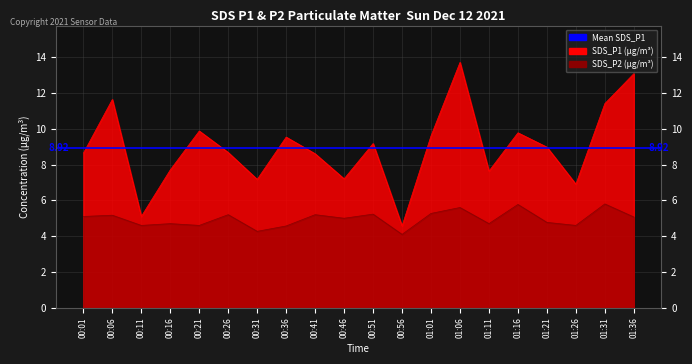

Reading left to right, what are all the values shown in this chart?

SDS_P1: 00:01=8.6	00:06=11.6	00:11=5.1	00:16=7.7	00:21=9.9	00:26=8.7	00:31=7.2	00:36=9.5	00:41=8.6	00:46=7.2	00:51=9.2	00:56=4.6	01:01=9.6	01:06=13.7	01:11=7.6	01:16=9.8	01:21=9.0	01:26=6.9	01:31=11.4	01:36=13.1
SDS_P2: 00:01=5.1	00:06=5.2	00:11=4.6	00:16=4.7	00:21=4.6	00:26=5.2	00:31=4.3	00:36=4.6	00:41=5.2	00:46=5.0	00:51=5.2	00:56=4.1	01:01=5.3	01:06=5.6	01:11=4.7	01:16=5.8	01:21=4.8	01:26=4.6	01:31=5.8	01:36=5.1